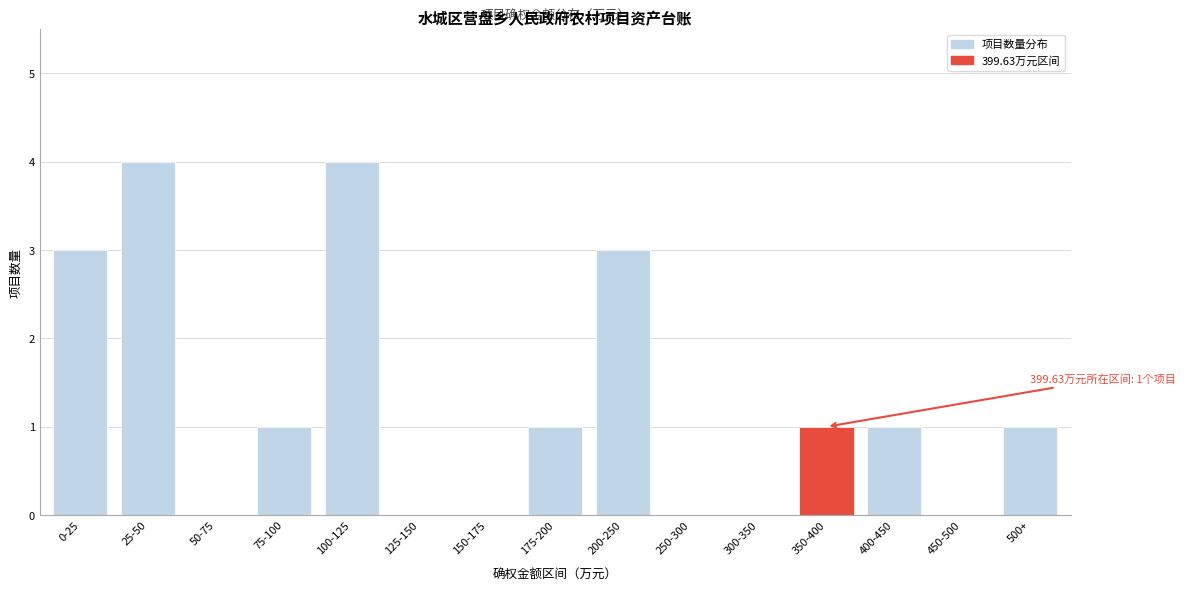

Reading right to left, list all the values displayed in this chart.

500+=1	450-500=0	400-450=1	350-400=1	300-350=0	250-300=0	200-250=3	175-200=1	150-175=0	125-150=0	100-125=4	75-100=1	50-75=0	25-50=4	0-25=3